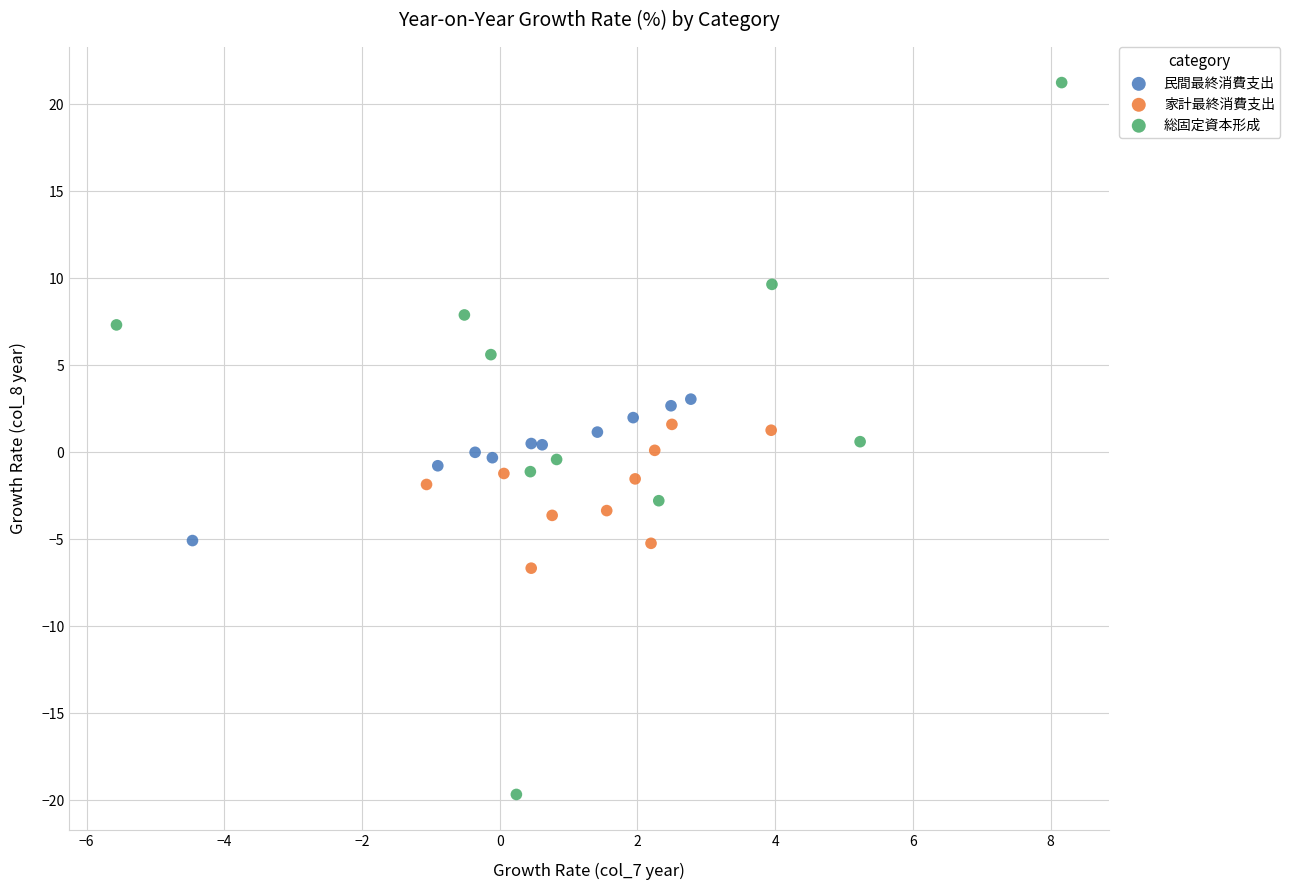

Which series reaches the minimum Y coordinate?

総固定資本形成